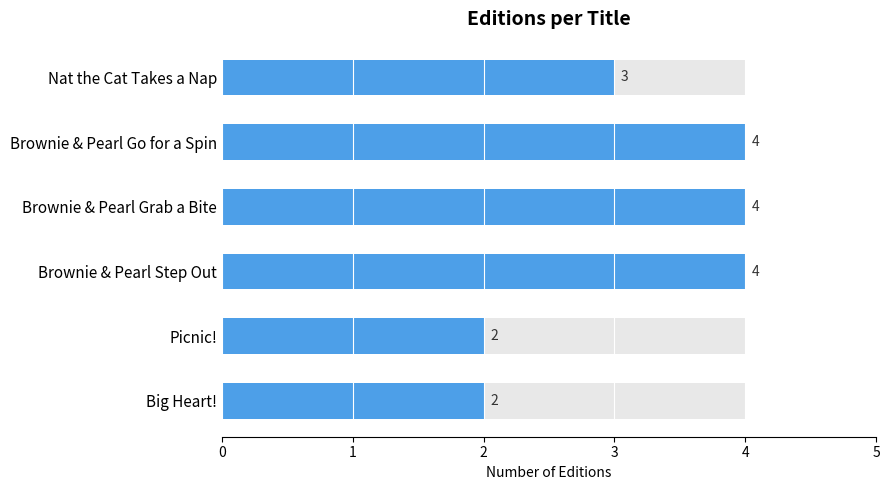

Reading right to left, list all the values displayed in this chart.

2	2	4	4	4	3